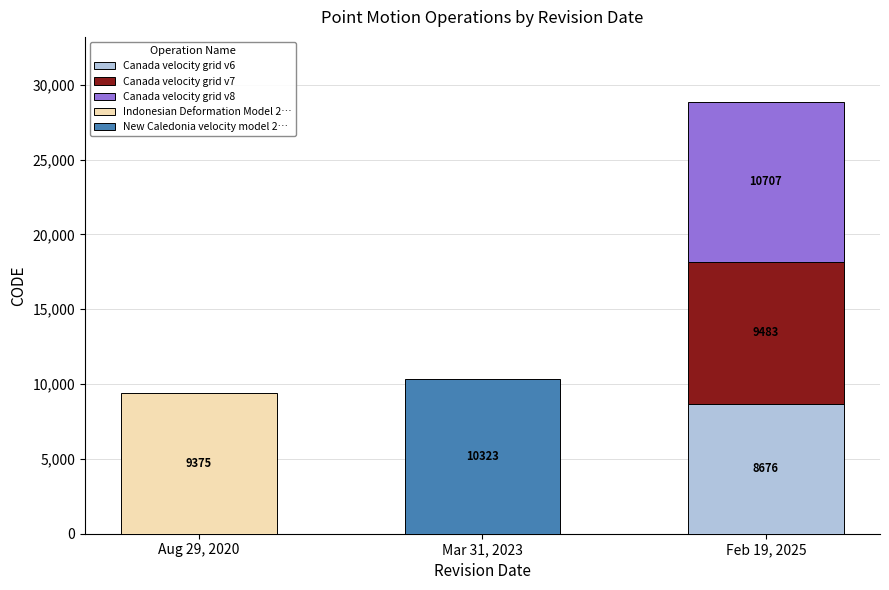

Where is the data nearest to the value 9691?

February 19, 2025